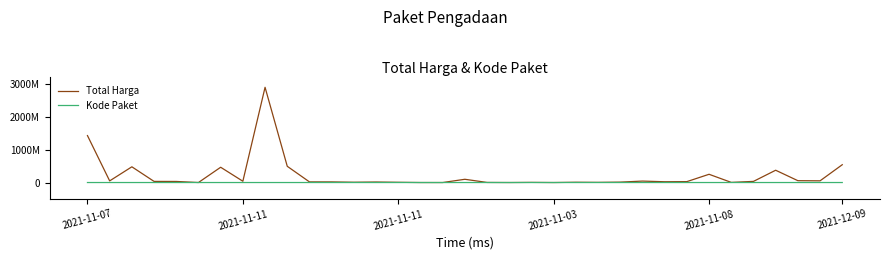

List the series in order of their peak value, highest first.

Total Harga, Kode Paket